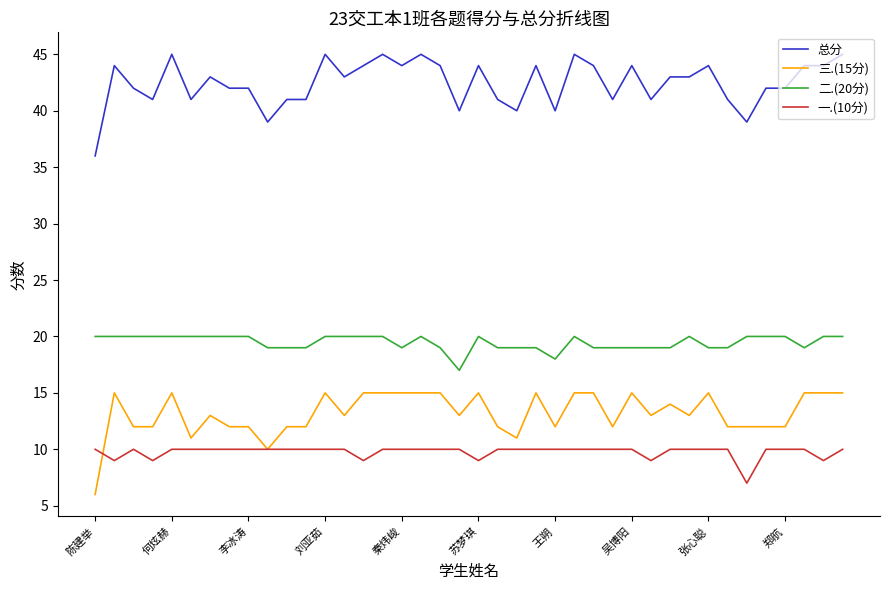

How many categories are shown in the chart?

40